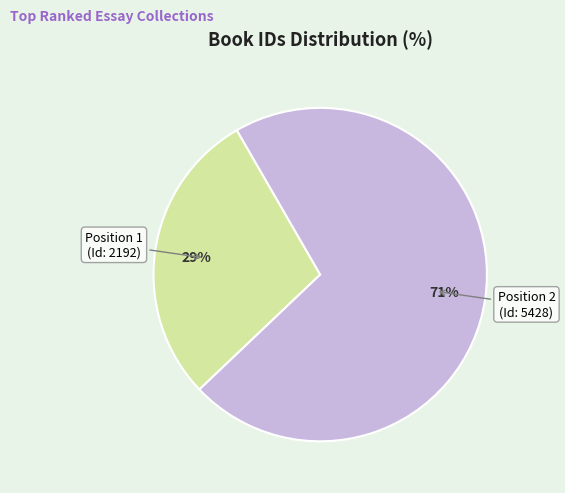

To the nearest percent, what is the average slice percentage?

50%